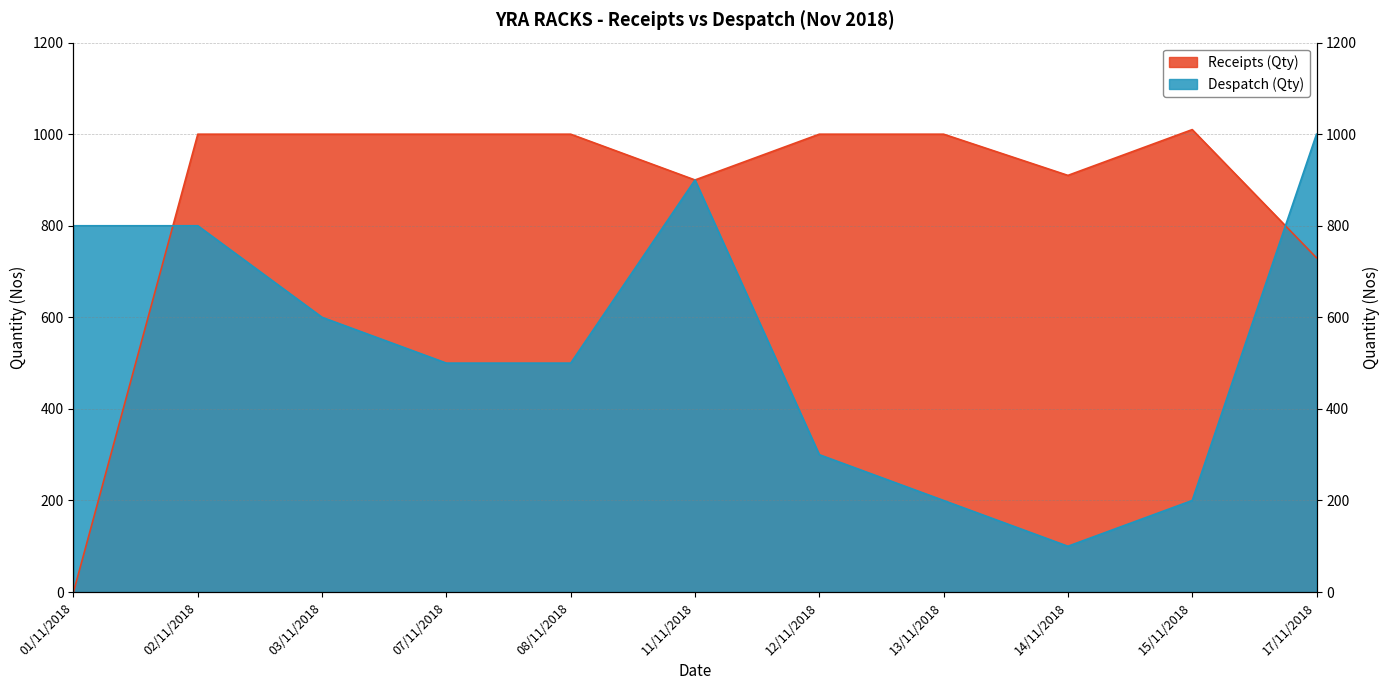

What is the label of the 11th point from the left?

17/11/2018